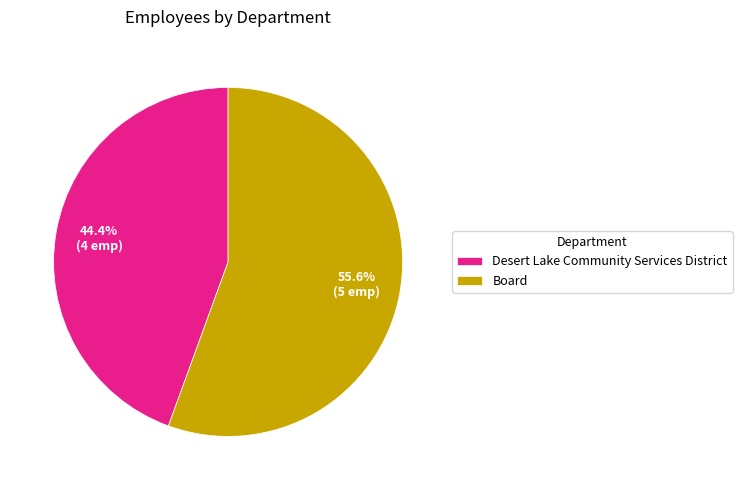

Does Desert Lake Community Services District represent more than half of the total?

No